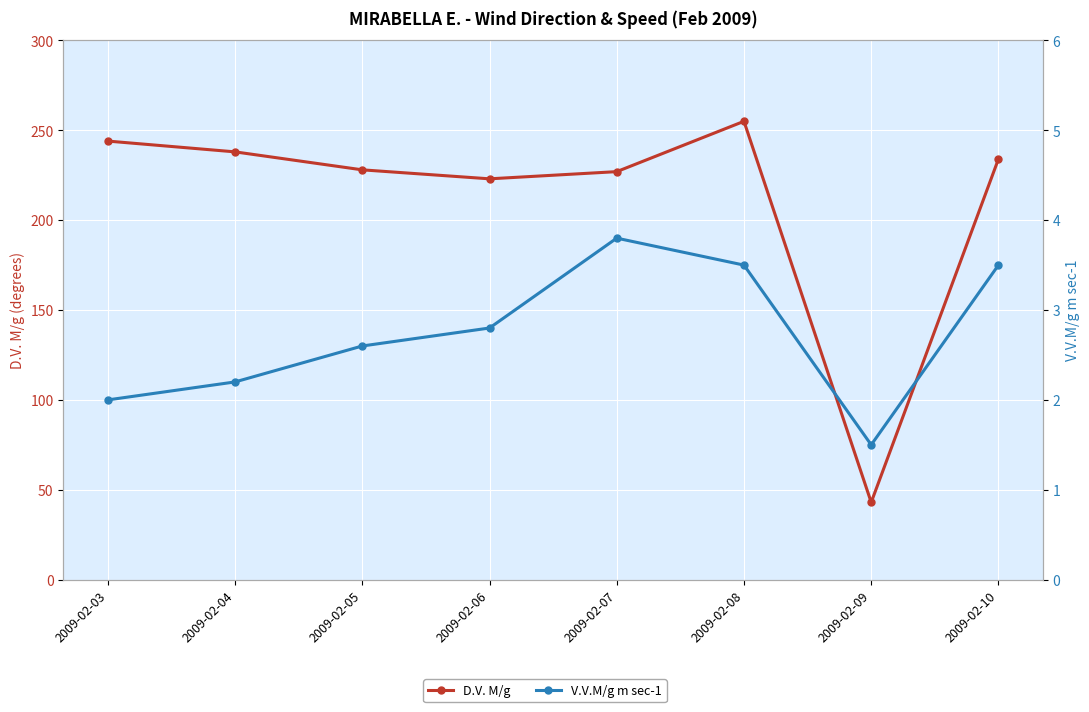

How many distinct data groups are displayed?

2